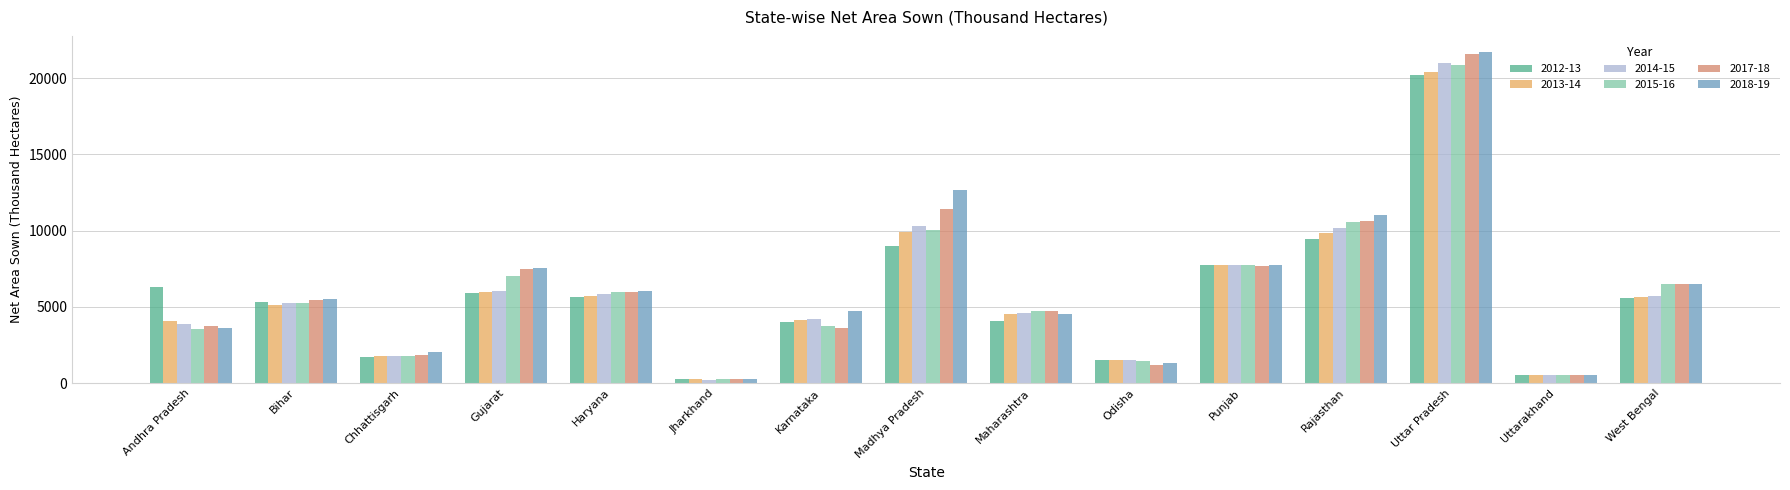

What position from the left is Gujarat?

4